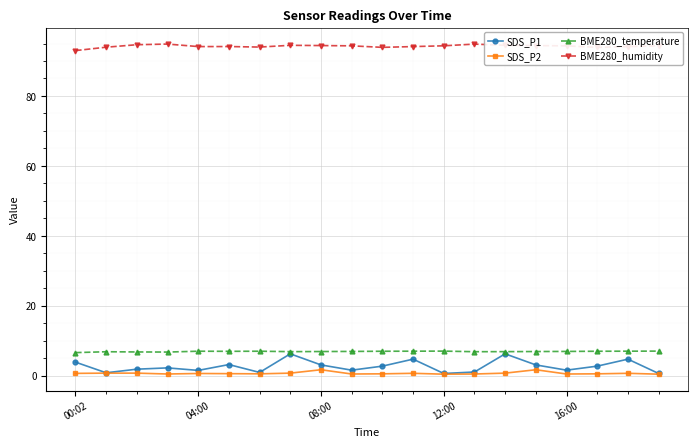

What is the minimum value shown in the chart?

0.4